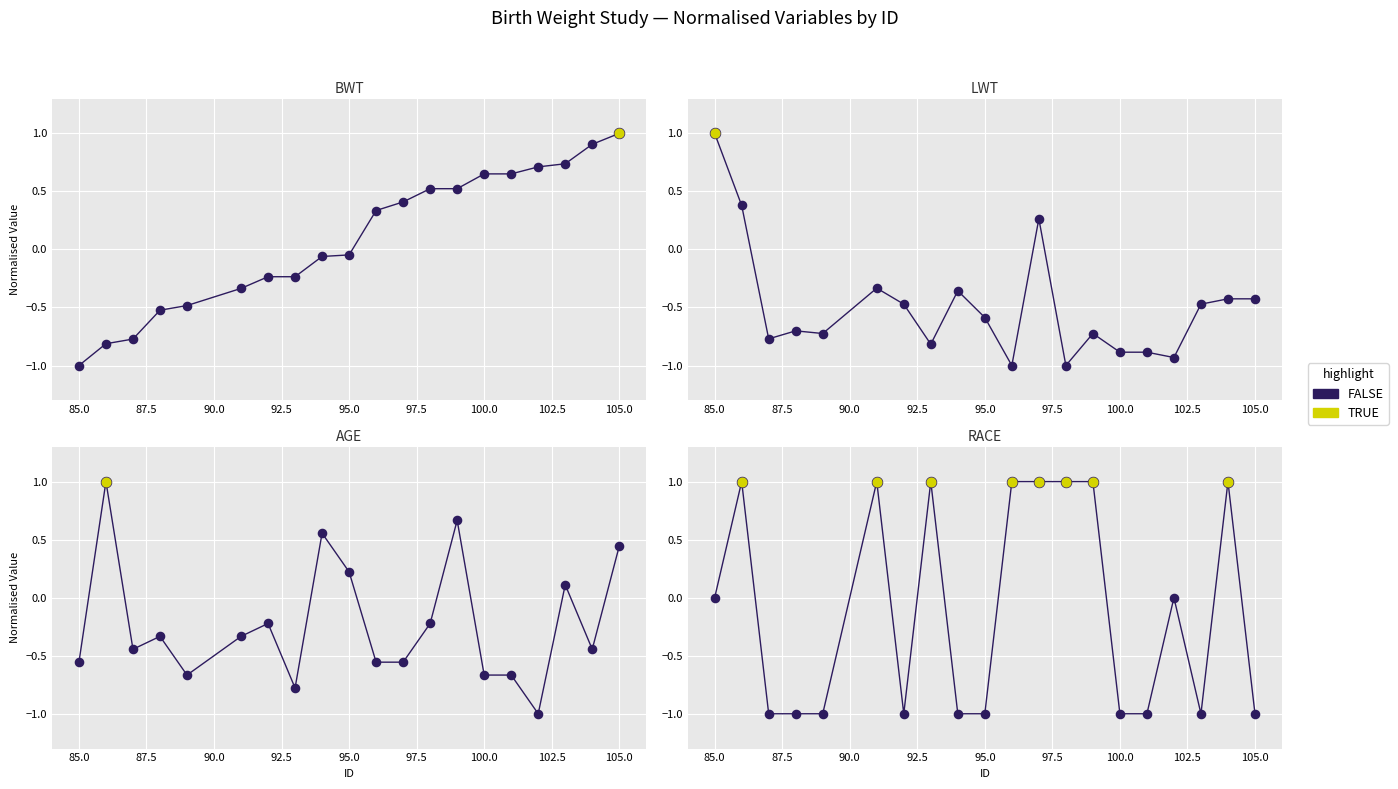

Which series has the widest spread of Y values?

BWT